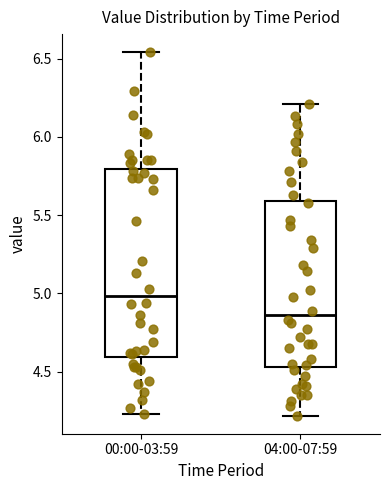

Which box has the lowest median line?

04:00-07:59